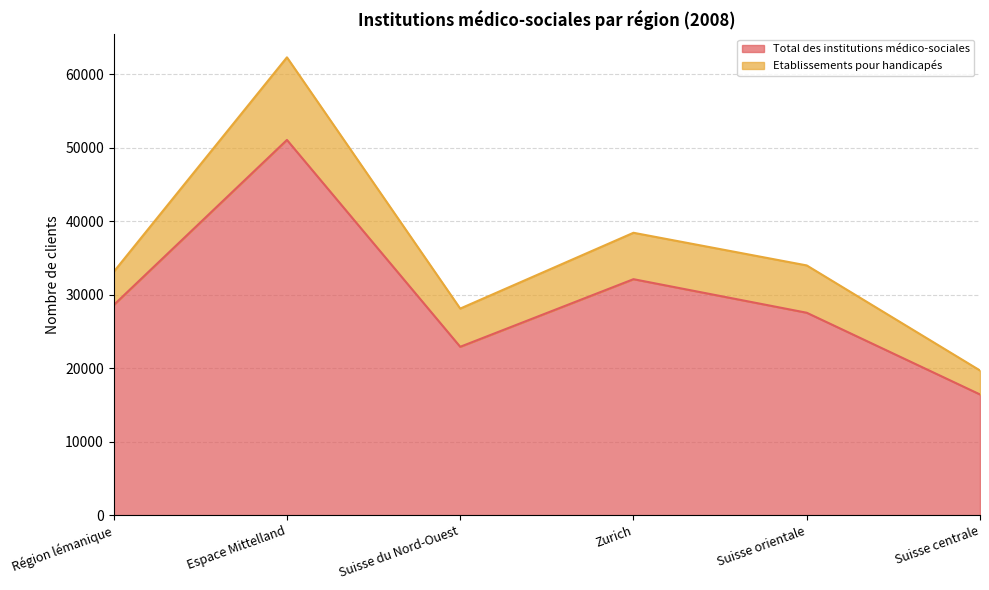

True or false: the data shows 28579 at Région lémanique.

True